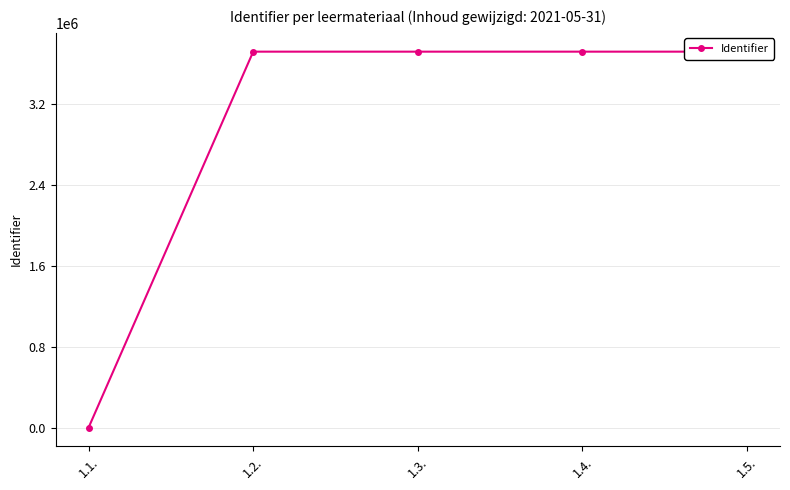

Rank the categories by value from lowest to highest.

1.1., 1.2., 1.3., 1.4., 1.5.